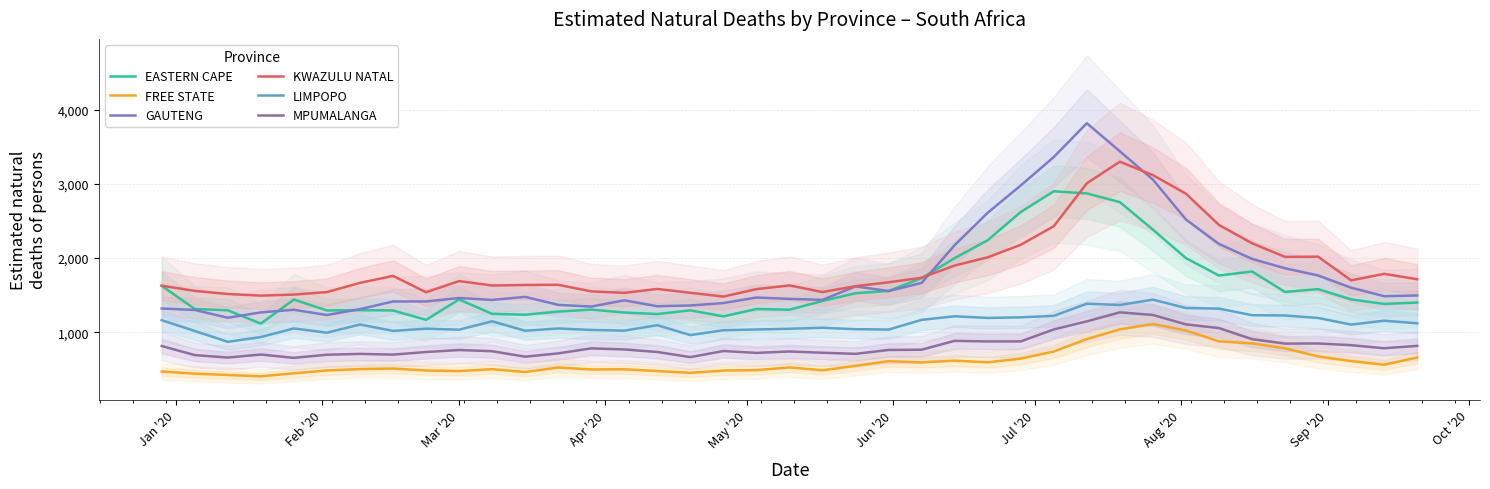

What is the maximum value shown in the chart?

3819.9